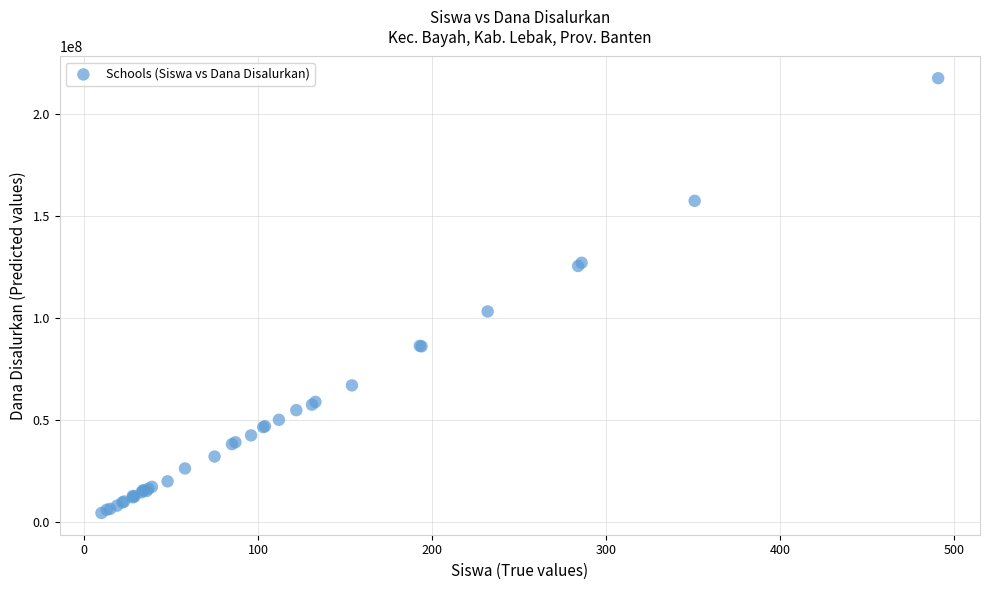

What Y value in the scatter plot is closest to 110812500?

103050000